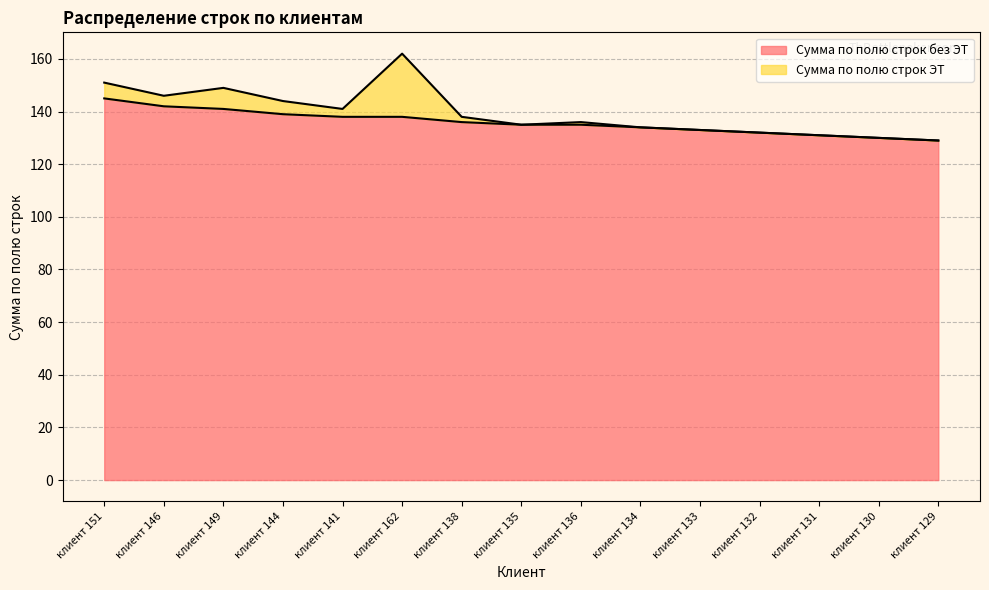

The chart shows a value of 202 at клиент 146. True or false?

False